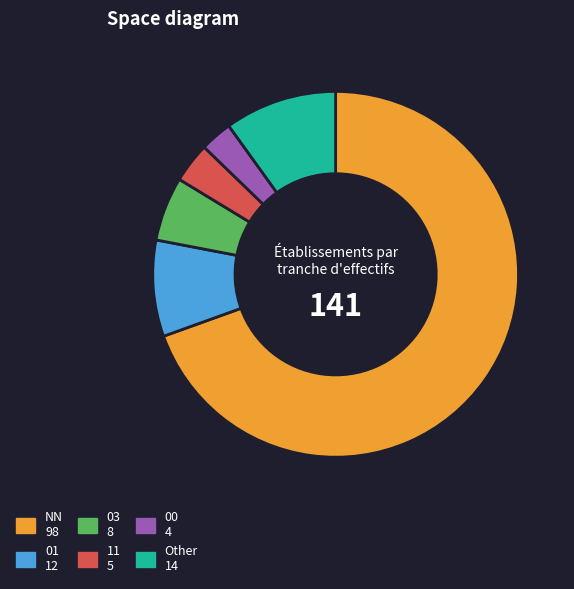

Combined, do 03 and Other account for over 50%?

No